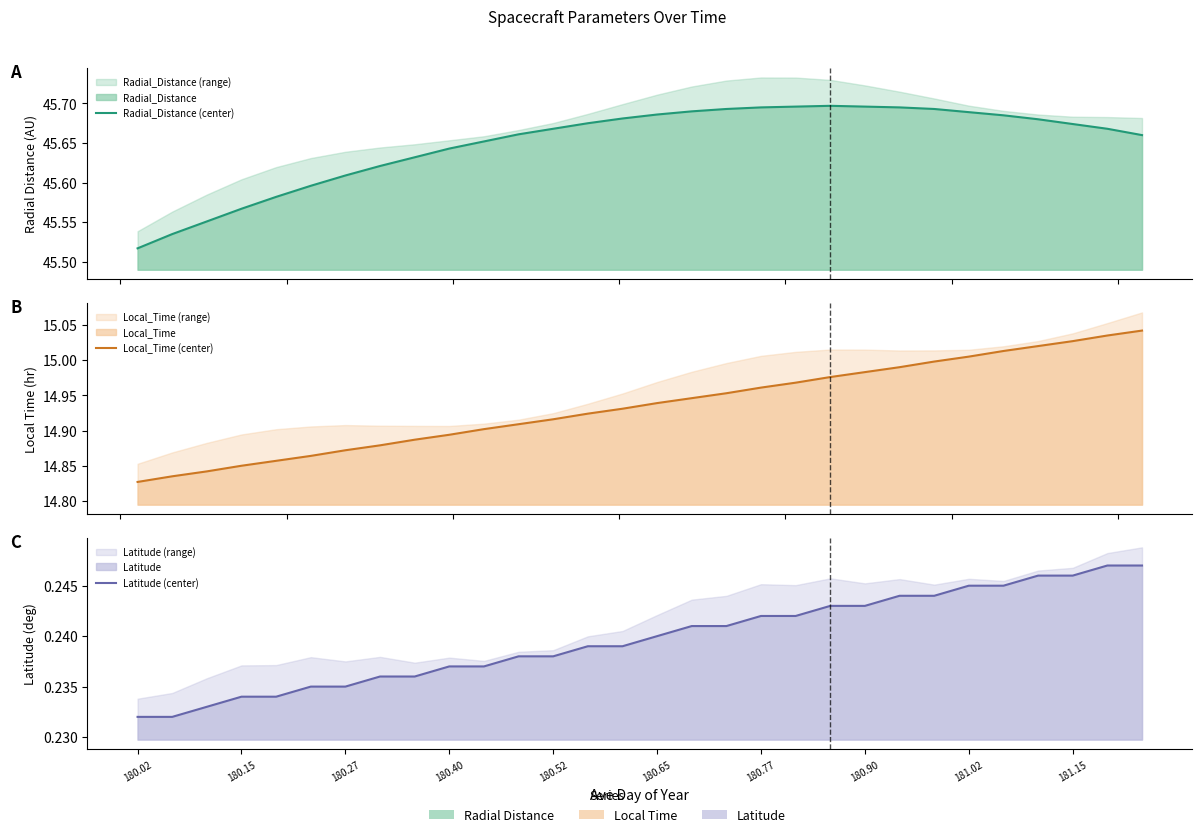

List the series in order of their peak value, highest first.

Radial_Distance (center), Local_Time (center), Latitude (center)